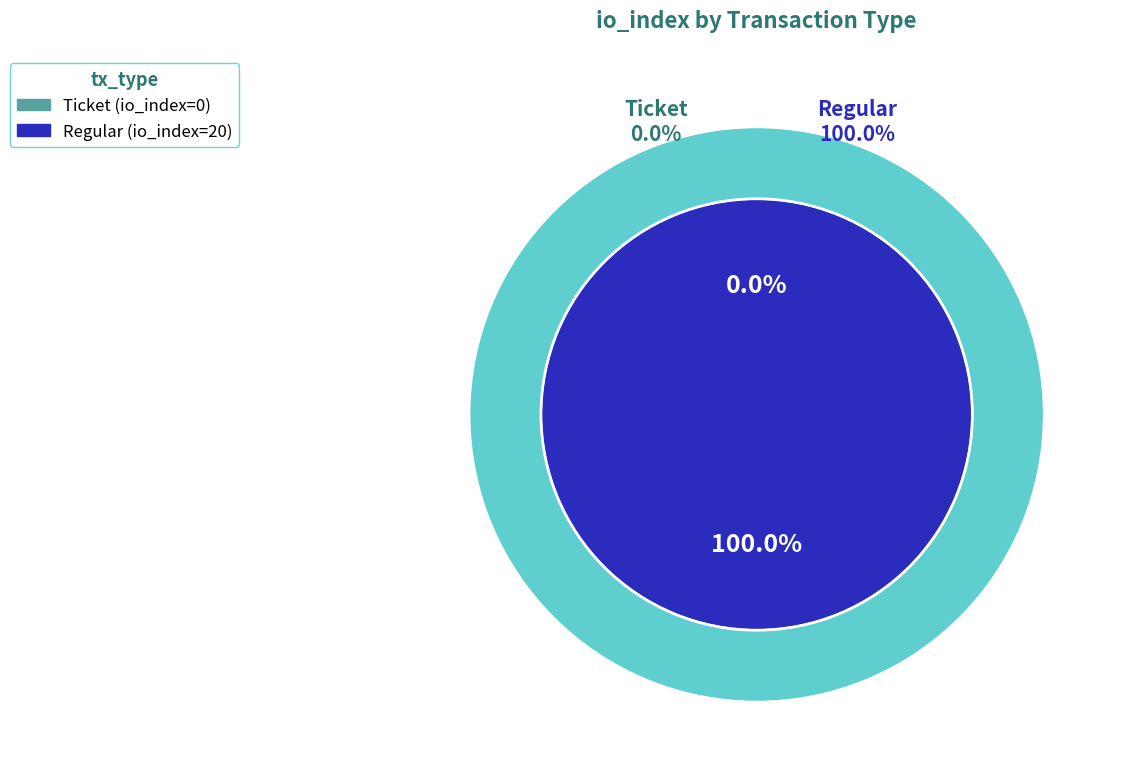

To the nearest percent, what is the difference between the largest and smallest slice percentages?

100%